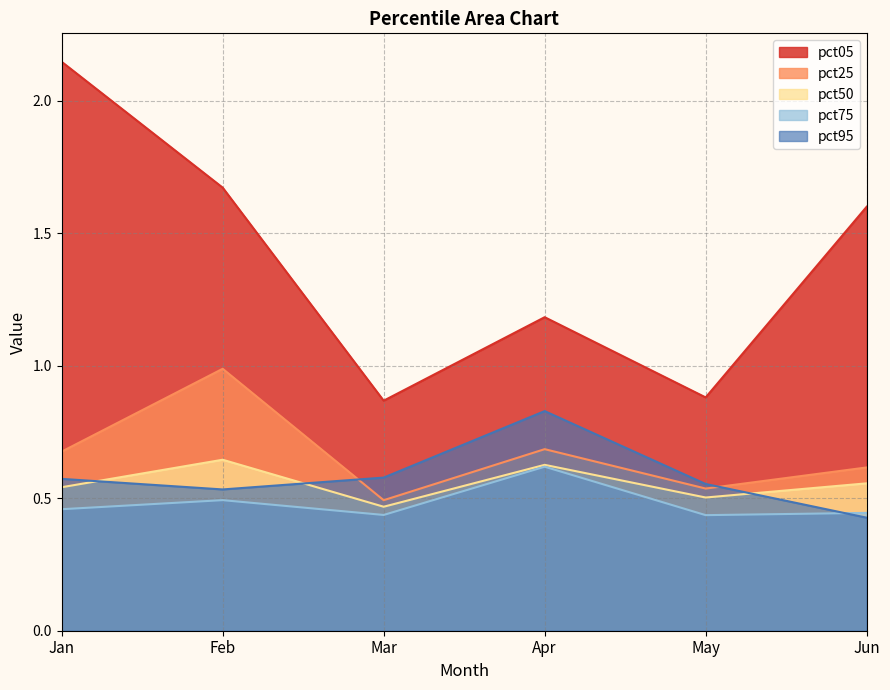

Reading left to right, what are all the values shown in this chart?

pct05: 2.1	1.7	0.9	1.2	0.9	1.6
pct25: 0.7	1.0	0.5	0.7	0.5	0.6
pct50: 0.5	0.6	0.5	0.6	0.5	0.6
pct75: 0.5	0.5	0.4	0.6	0.4	0.4
pct95: 0.6	0.5	0.6	0.8	0.6	0.4